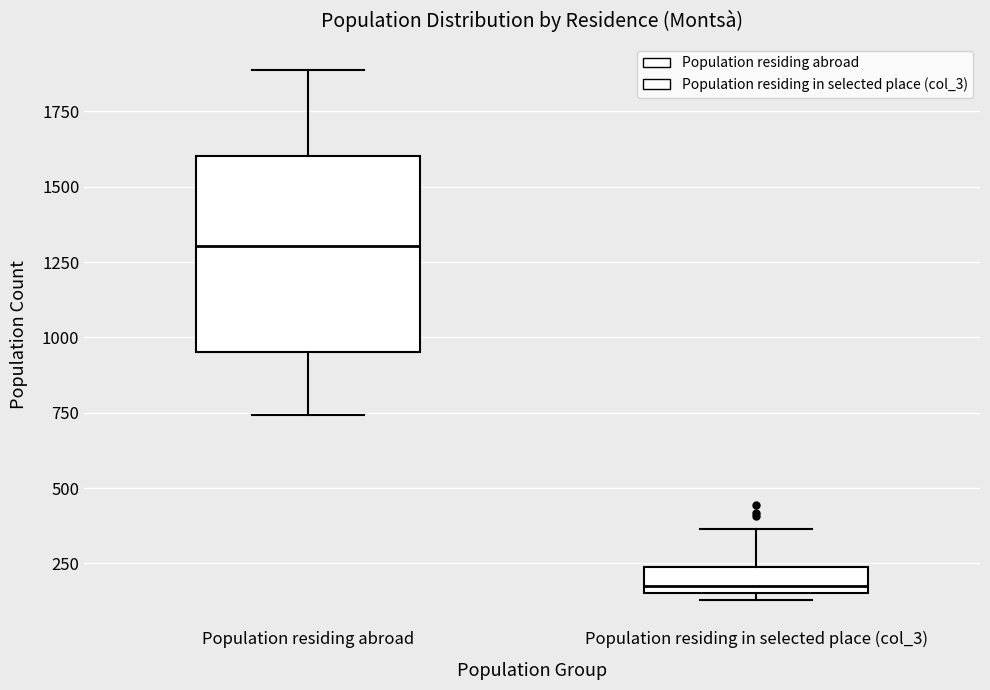

Reading left to right, transcribe this box plot: for each box, give where its median line is, the range the box spans, and where its two whiskers end, as read against the y-axis. The values are not printed on the chart, so give them approximately, as read against the axis.

Population residing abroad: median 1300, box 950 to 1600, whiskers 750 to 1900
Population residing in selected place (col_3): median 200, box 150 to 250, whiskers 150 (just below the box's lower edge) to 350